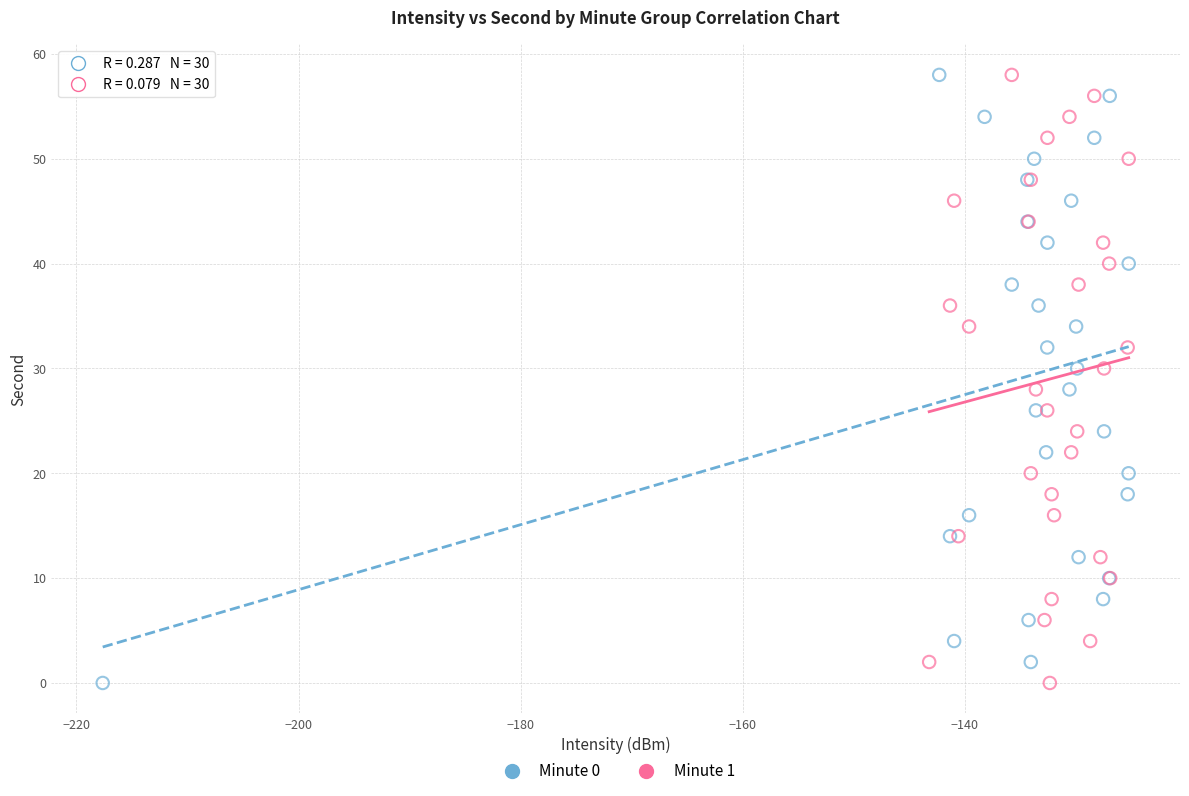

What are all the series names shown in the legend?

Minute 0, Minute 1